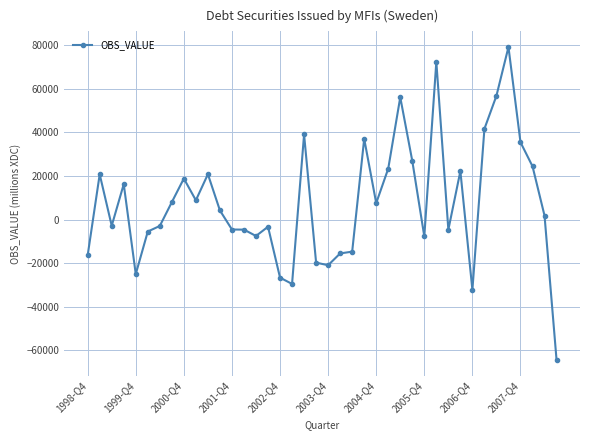

What is the value of the 19th point from the left?

38965